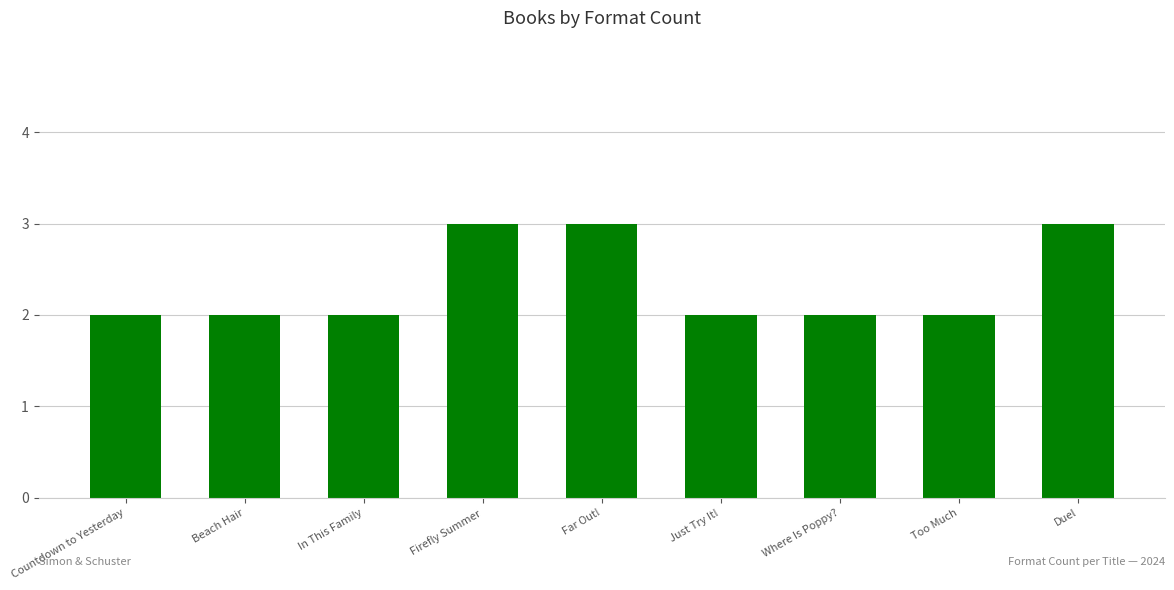

Does the chart contain stacked bars?

No